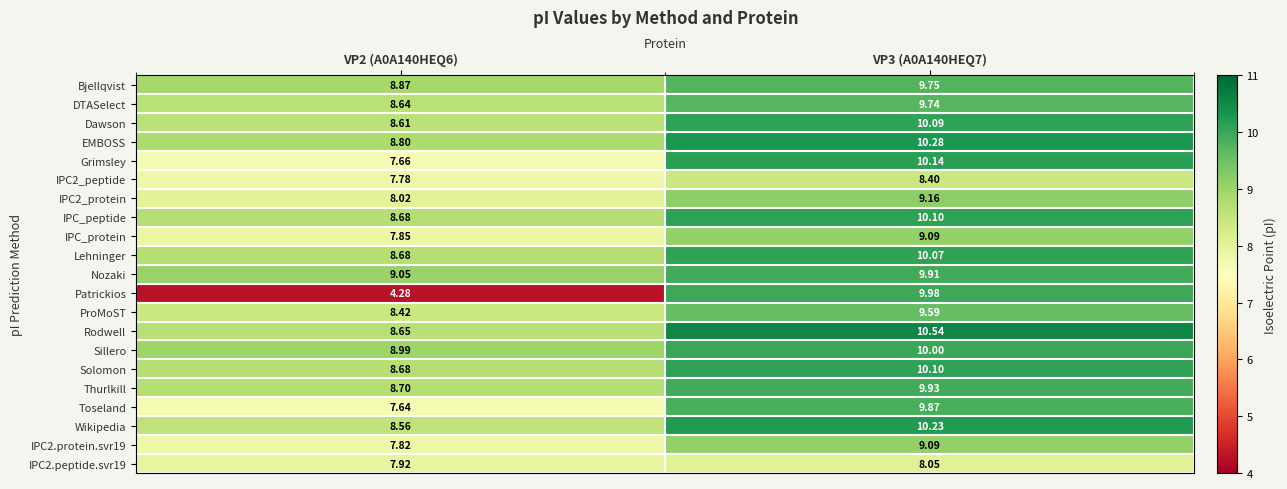

Is the value of Sillero at VP3 (A0A140HEQ7) greater than the value of IPC2.protein.svr19 at VP2 (A0A140HEQ6)?

Yes